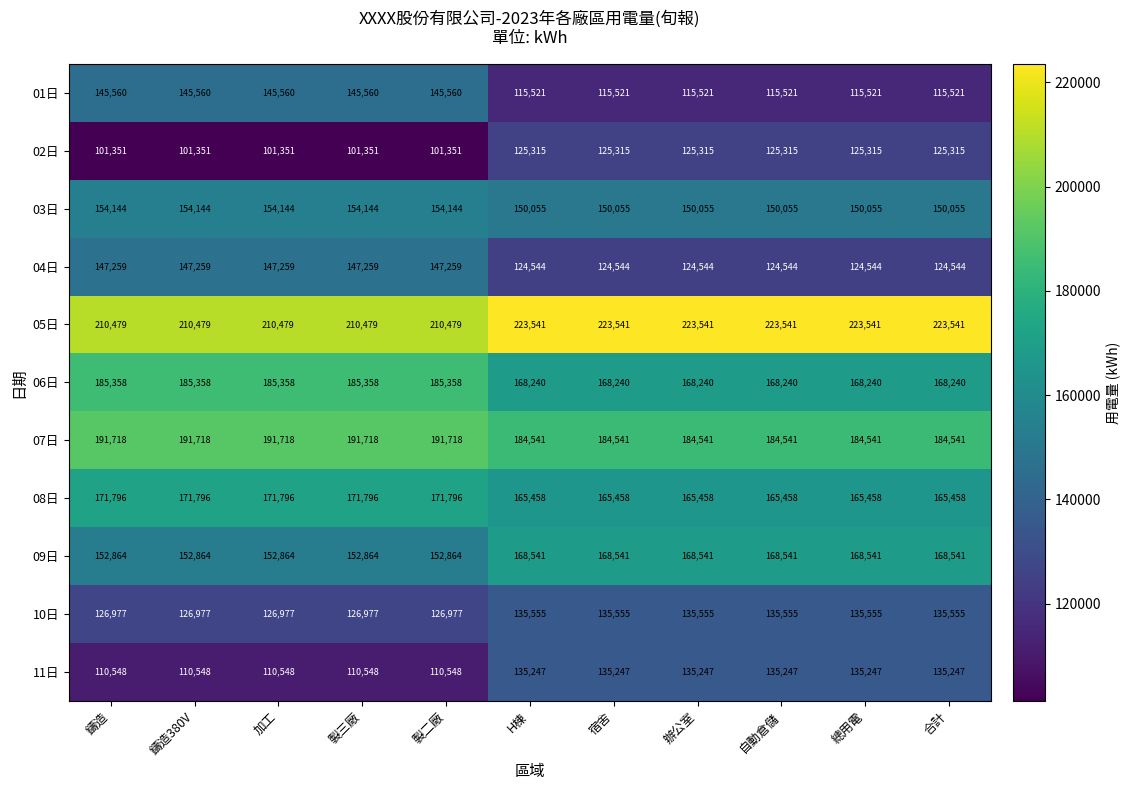

What is the average value of the 05日 series?

217604